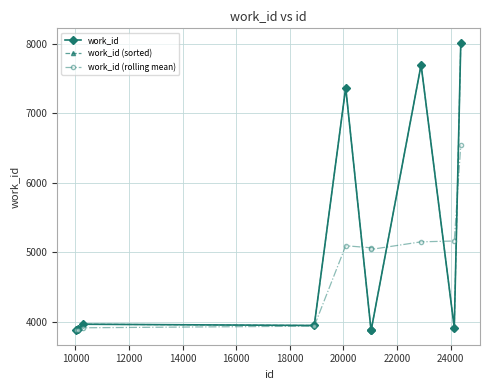

How many data points in work_id are less than 3946?

5